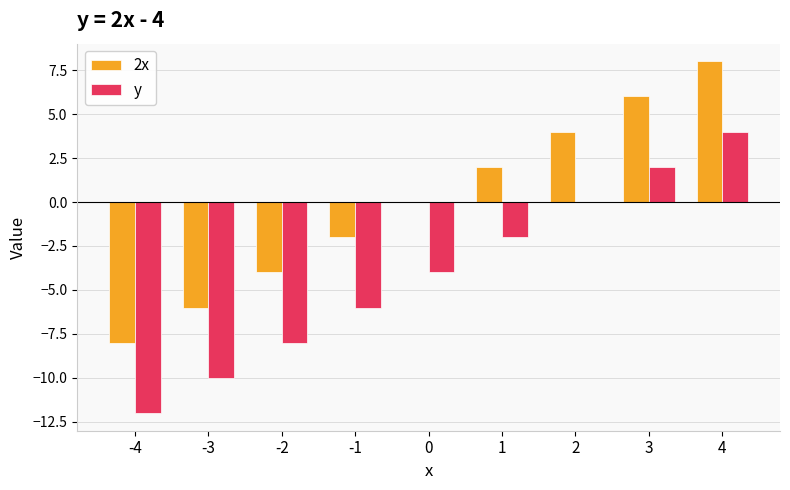

Which label corresponds to the largest value in the chart?

4